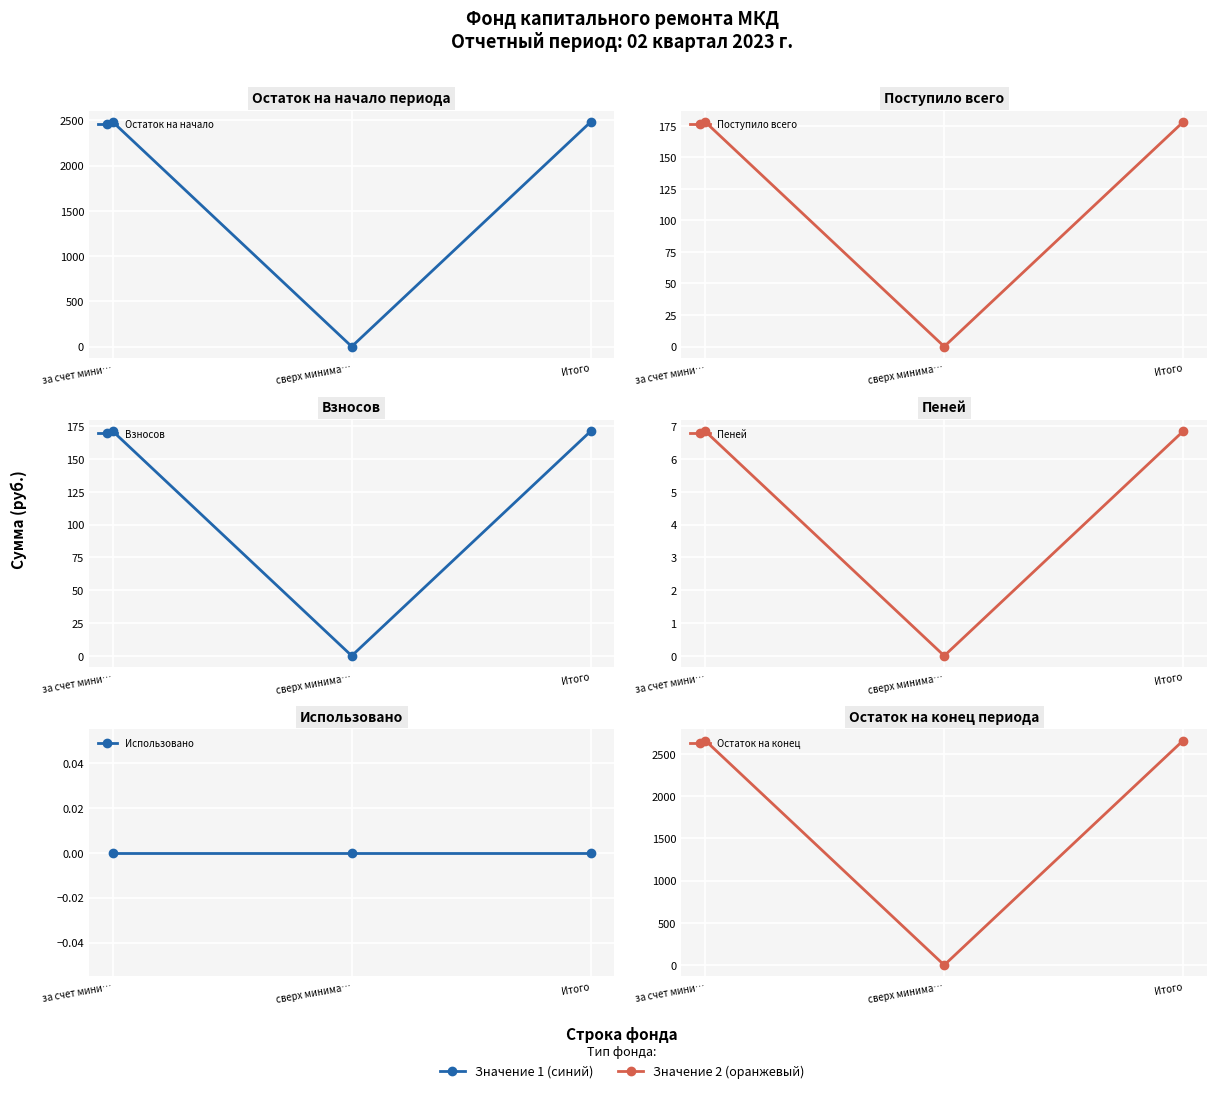

What is the average value of the Пеней series?

4.6